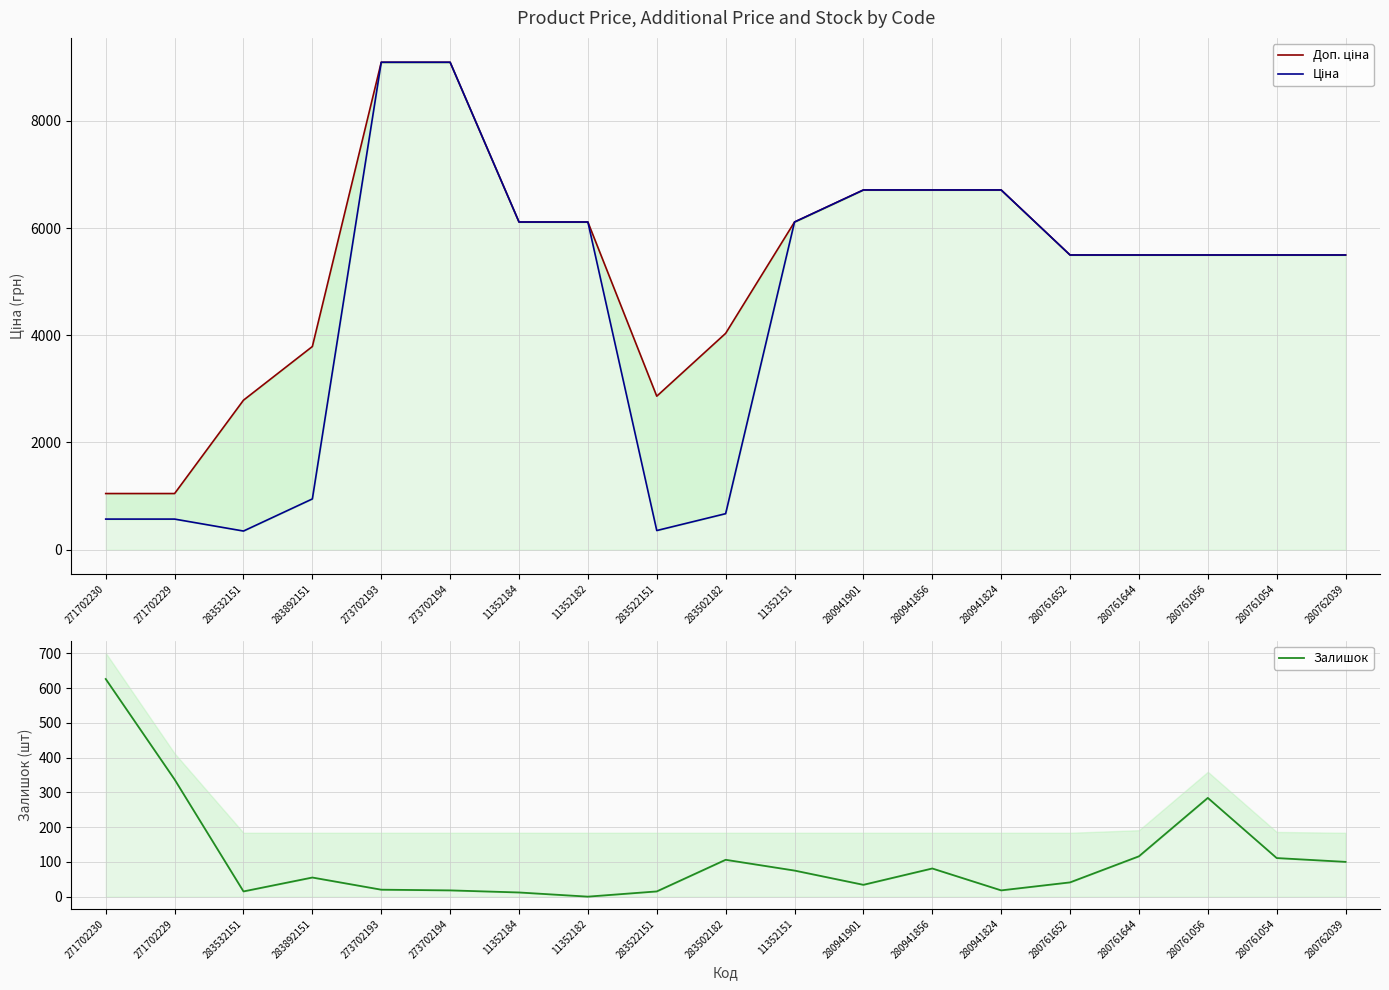

Rank the series at 11352151 from lowest to highest value.

Залишок, Доп. ціна, Ціна